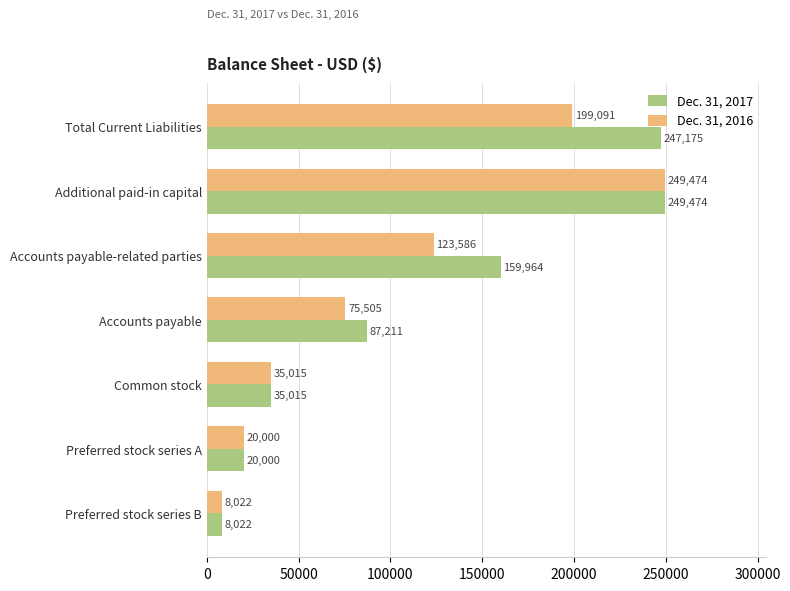

At which category is the sum across all series the highest?

Additional paid-in capital